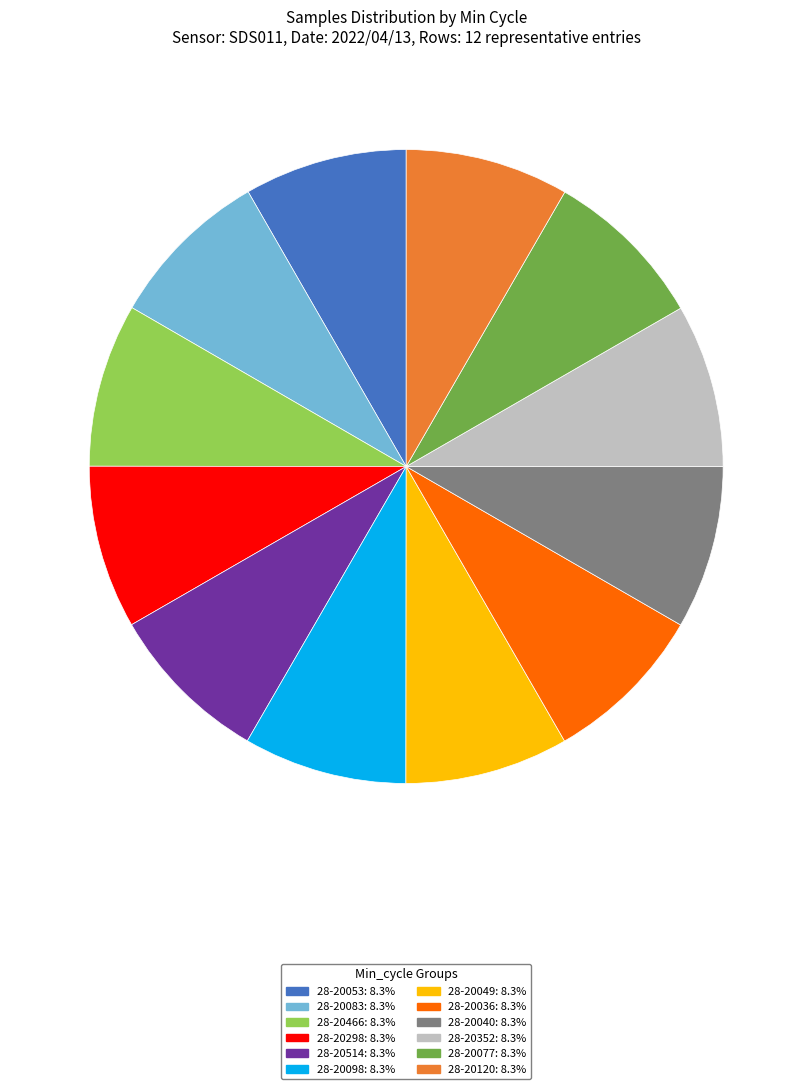

The 28-20053 slice represents 1% of the pie. True or false?

False